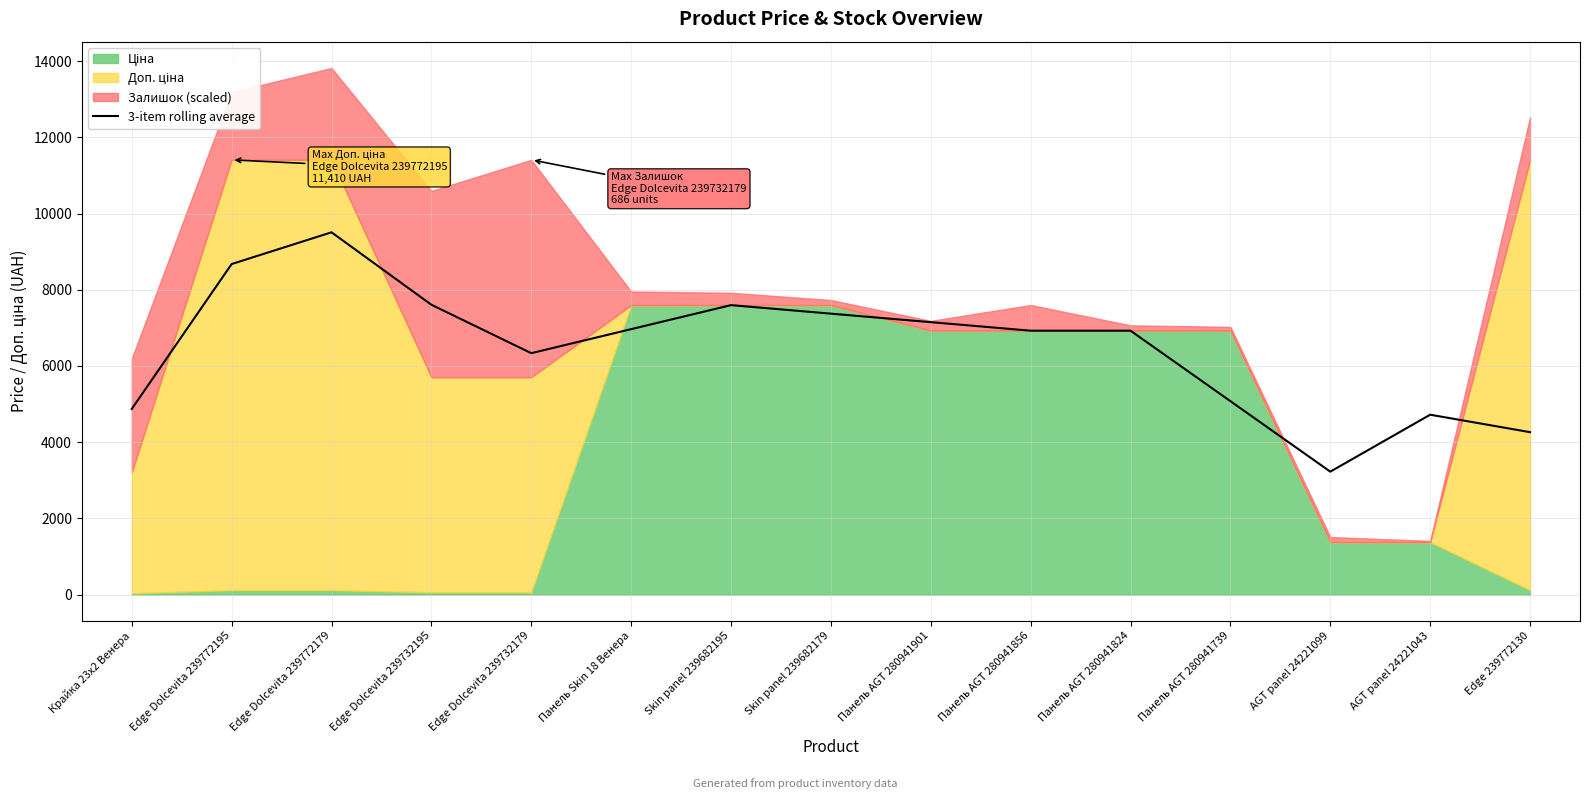

What is the change in value from Панель AGT 280941901 to AGT panel 24221043?

-2429.3